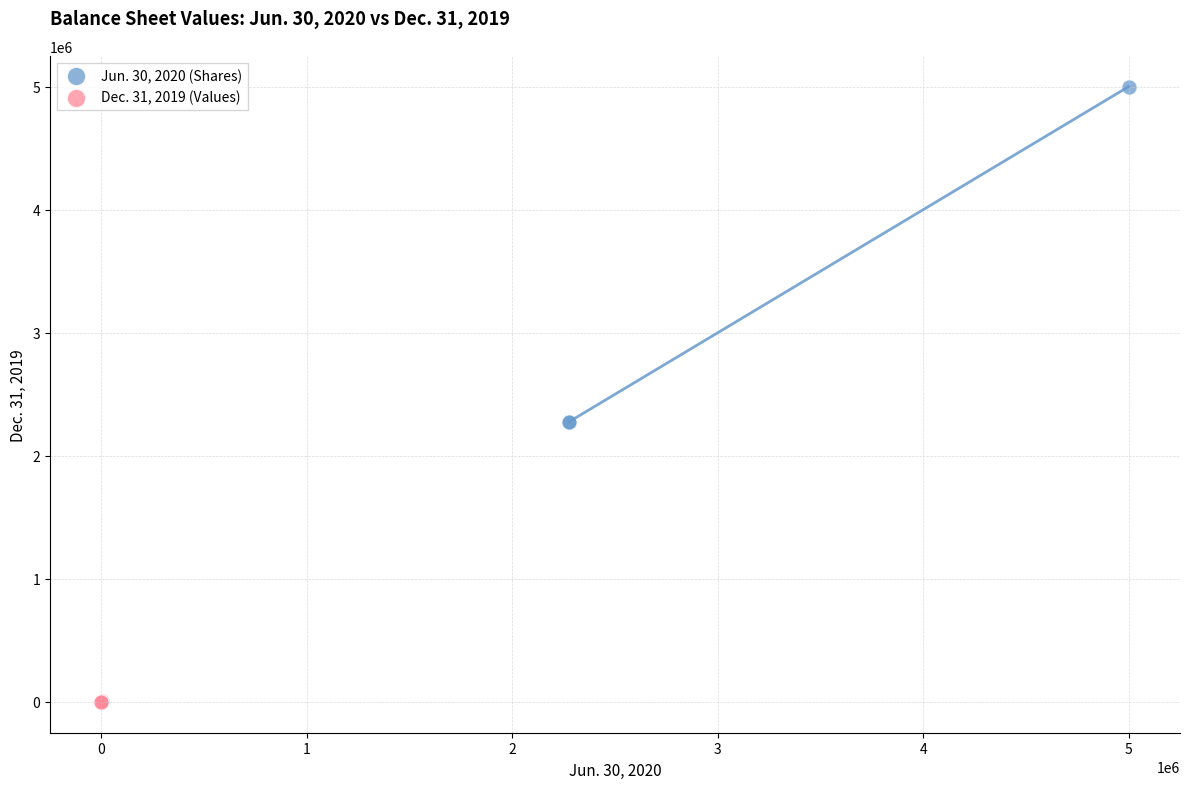

Which series contains the lowest Y value?

Dec. 31, 2019 (Values)